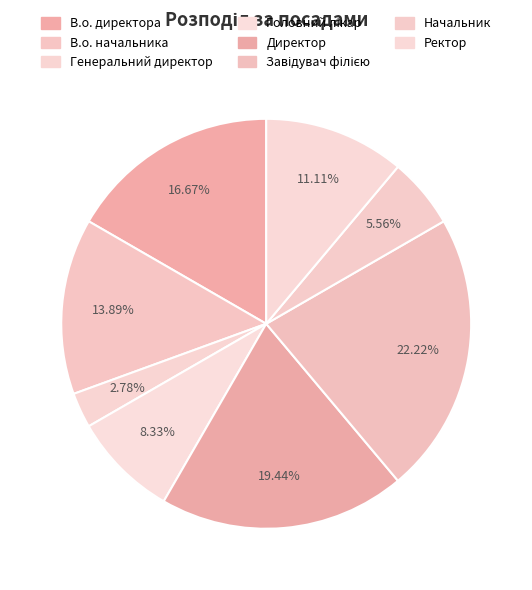

How many slices are in this pie chart?

8